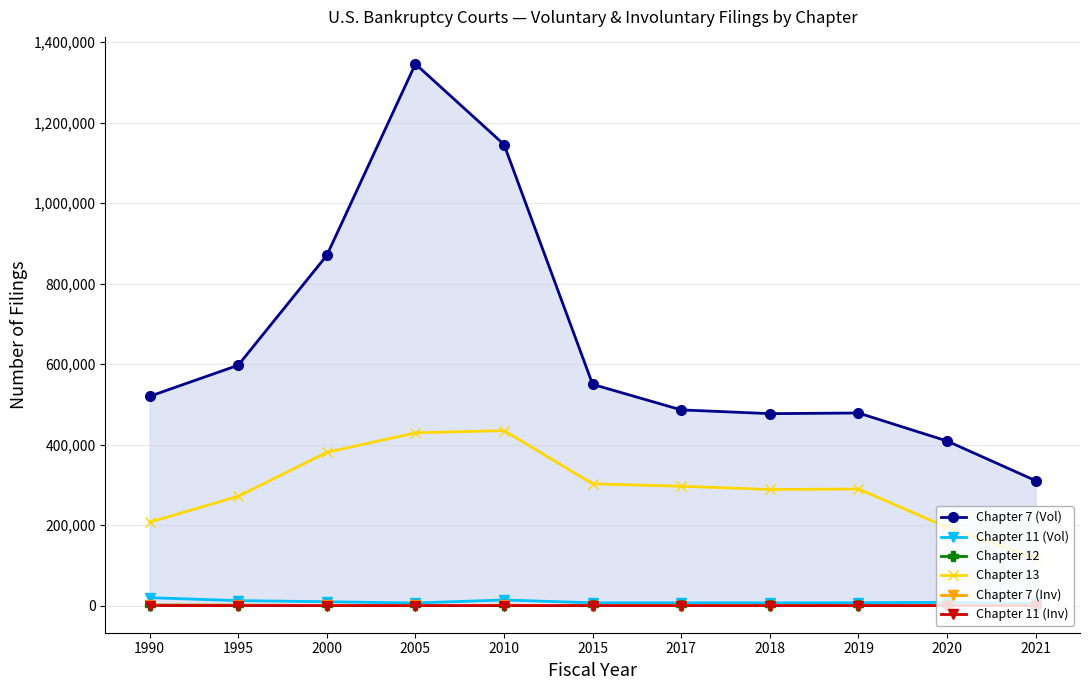

Which series has the widest spread of values?

Chapter 7 (Vol)